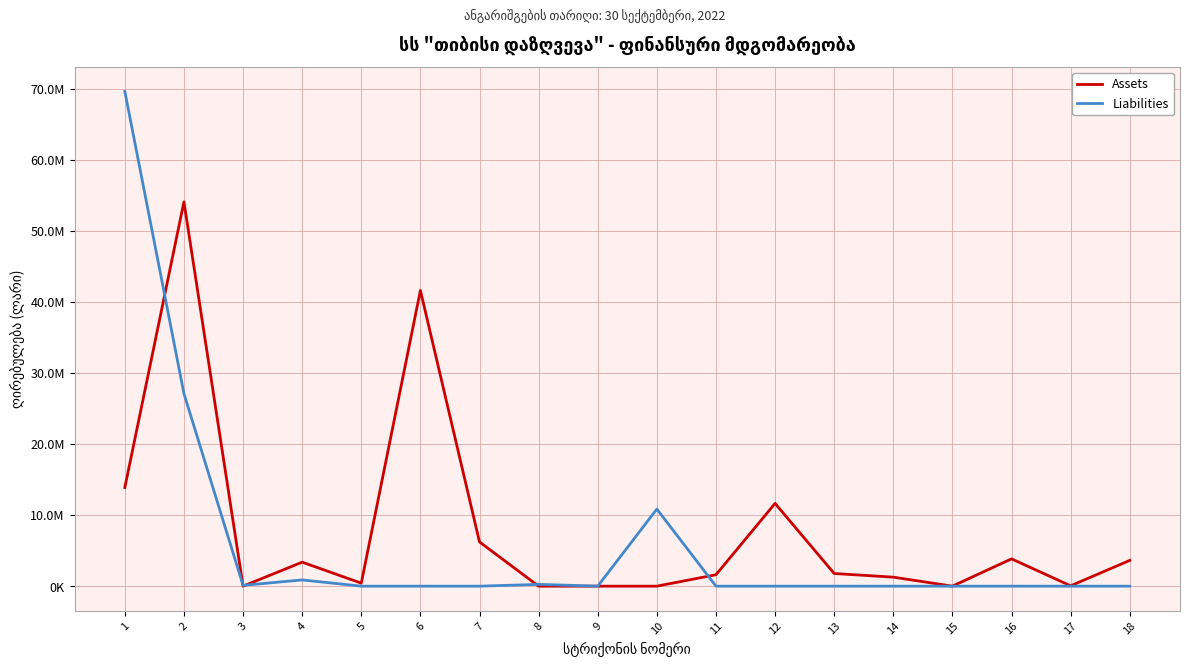

True or false: Liabilities has more than 1 points higher than both neighbors.

True